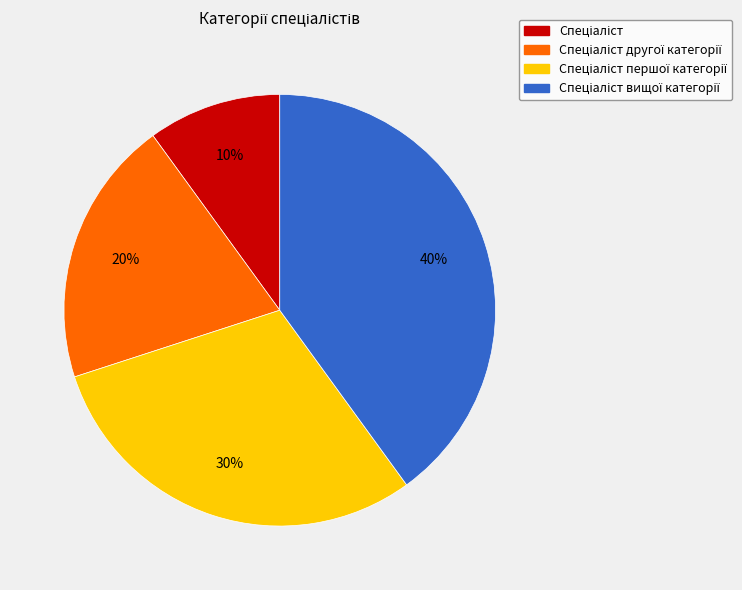

To the nearest percent, what is the average slice percentage?

25%